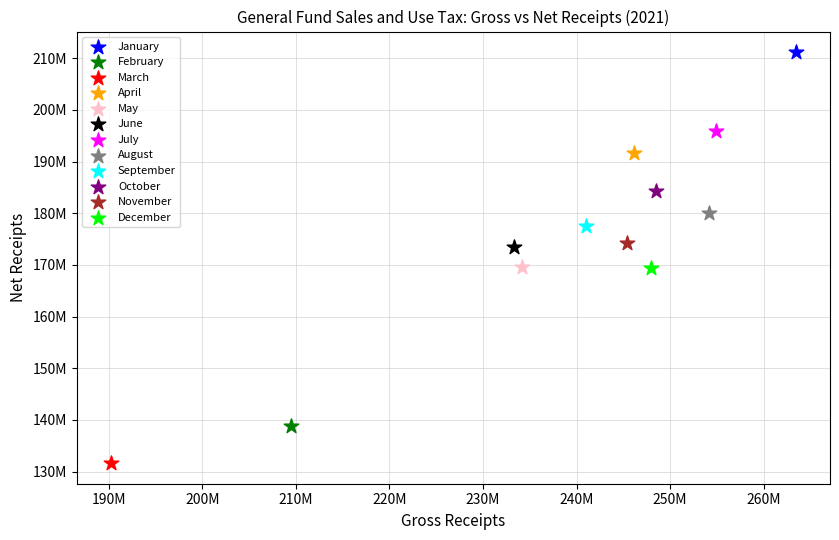

Which series contains the highest Y value?

January